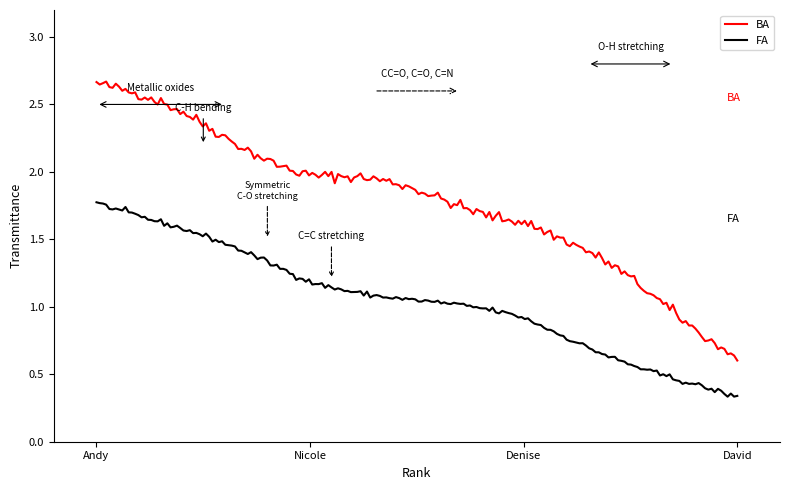

Which series has the widest spread of values?

BA